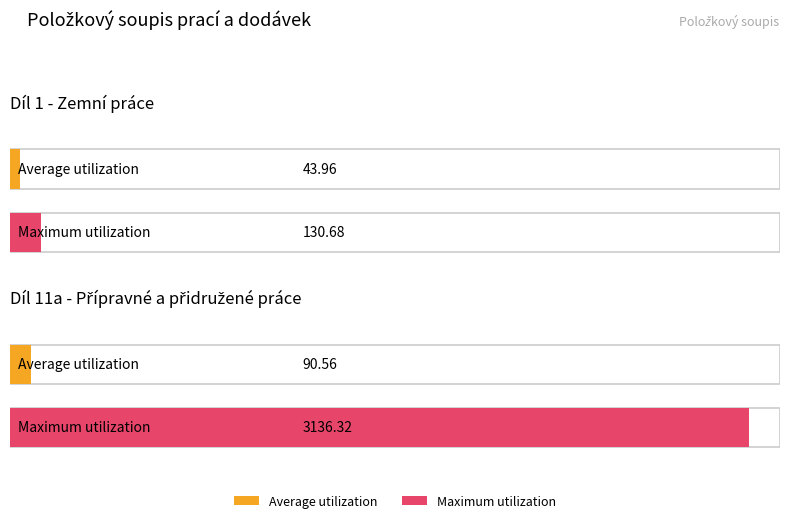

How many bars are there in total?

4